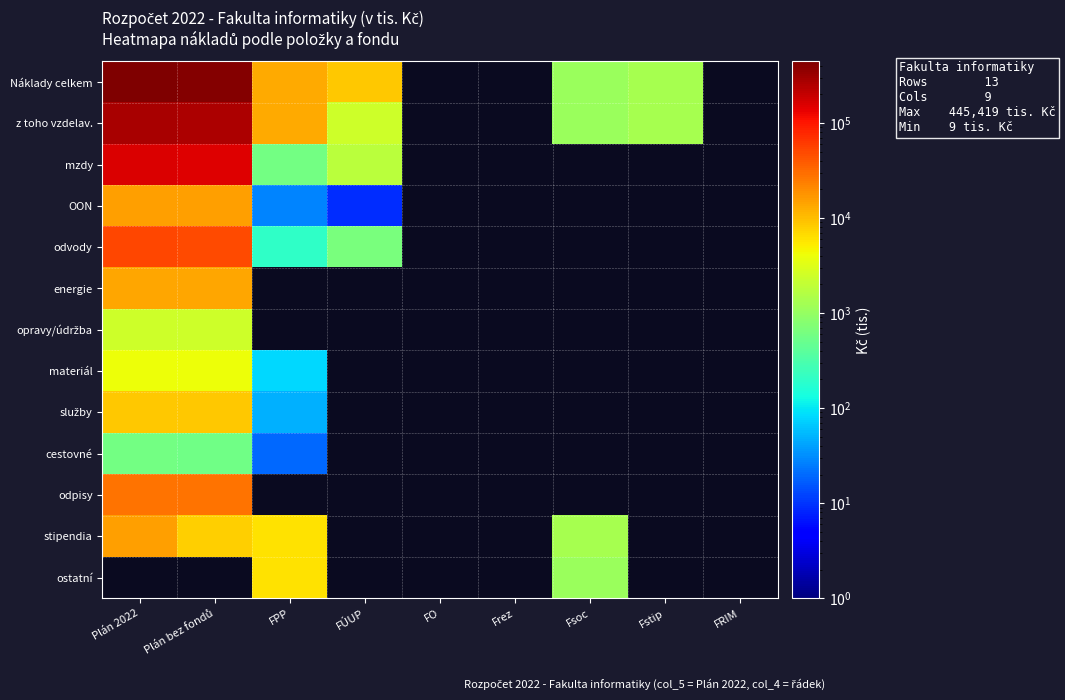

What is the difference between the highest and lowest values at FÚUP?

8477.0